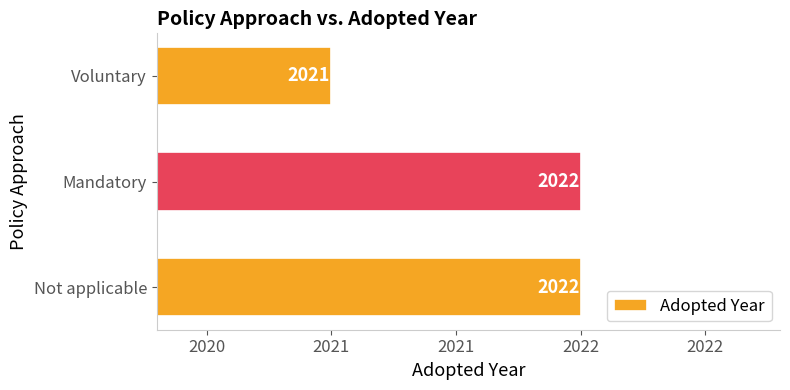

What is the greatest value displayed?

2022